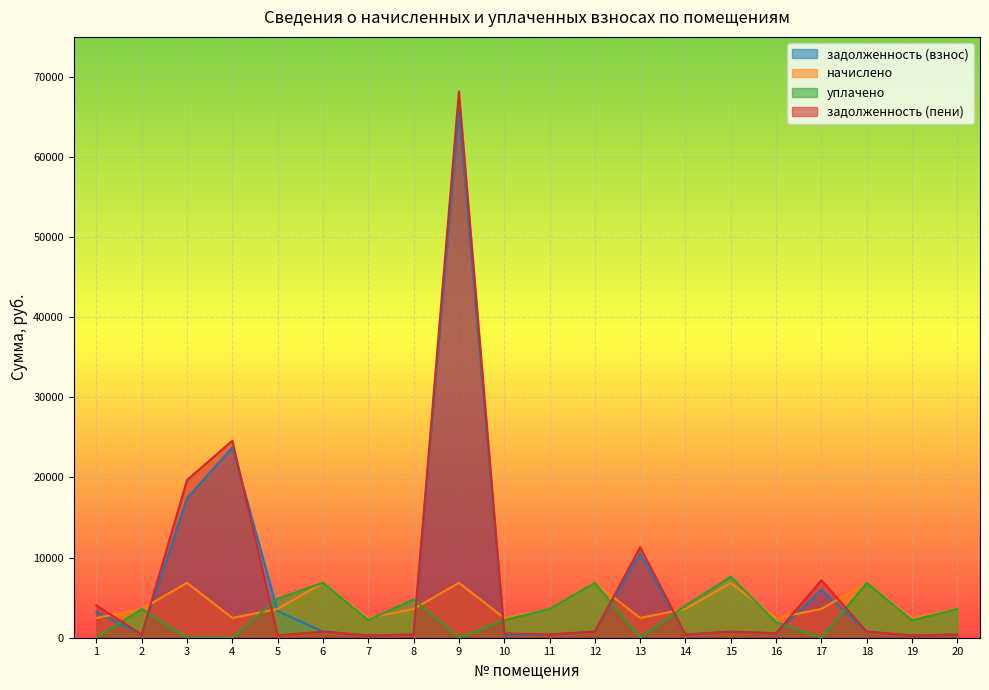

What are all the series names shown in the legend?

задолженность (взнос), начислено, уплачено, задолженность (пени)